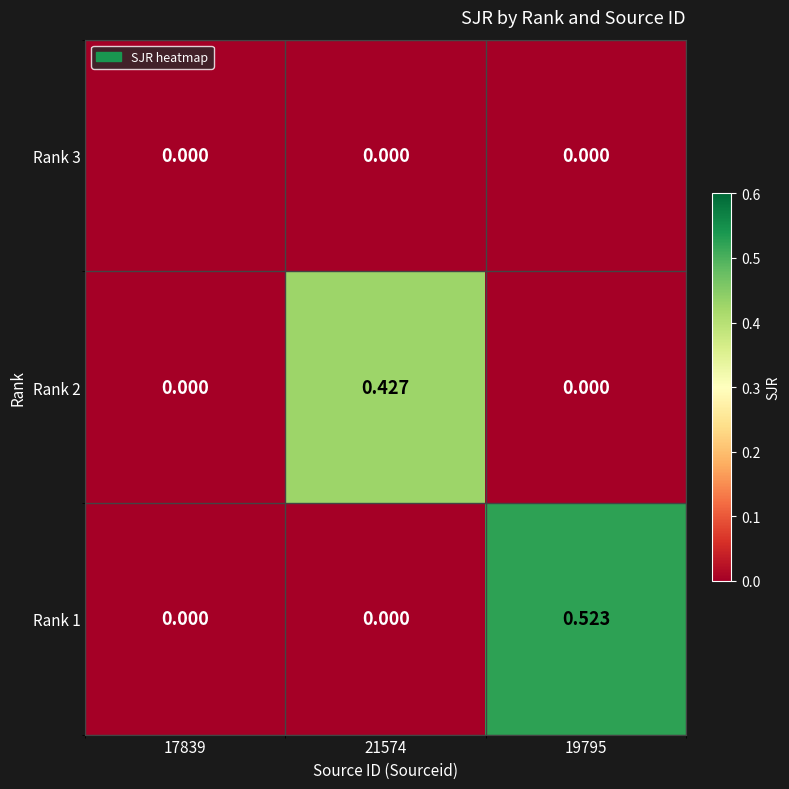

Is the value of Rank 2 at 21574 greater than the value of Rank 1 at 17839?

Yes